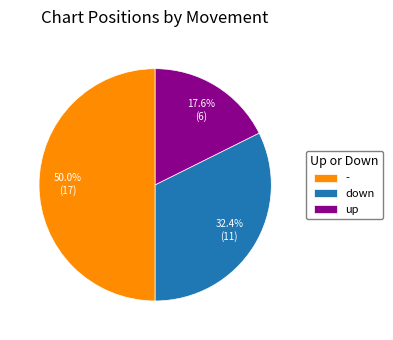

Combined, what portion of the pie is down and -?

82.4%